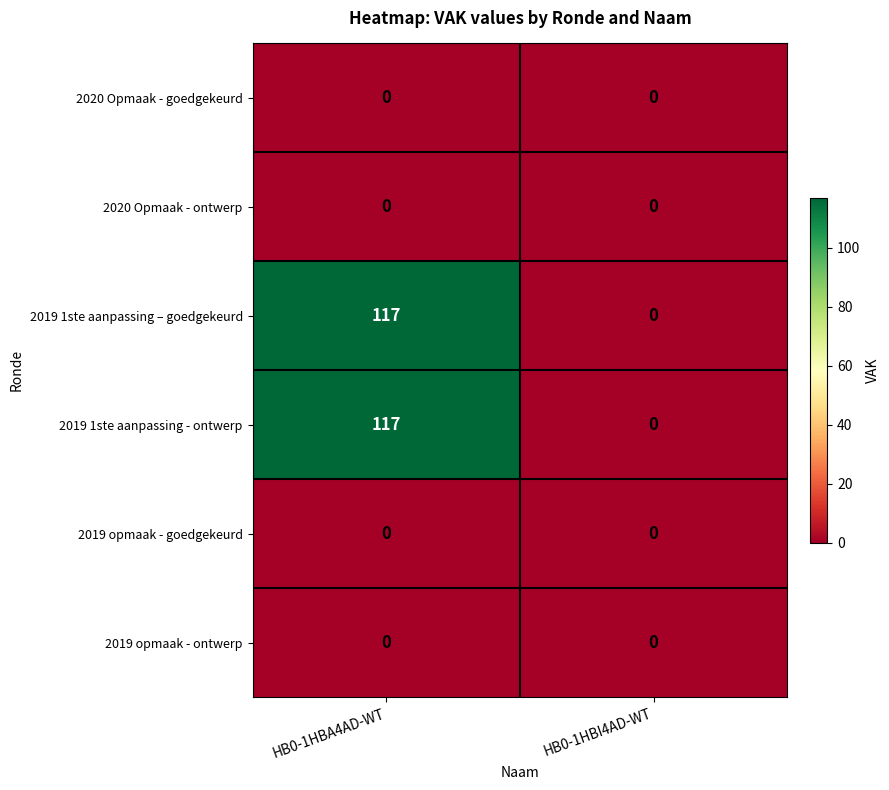

What is the highest value of the 2019 1ste aanpassing – goedgekeurd series?

117